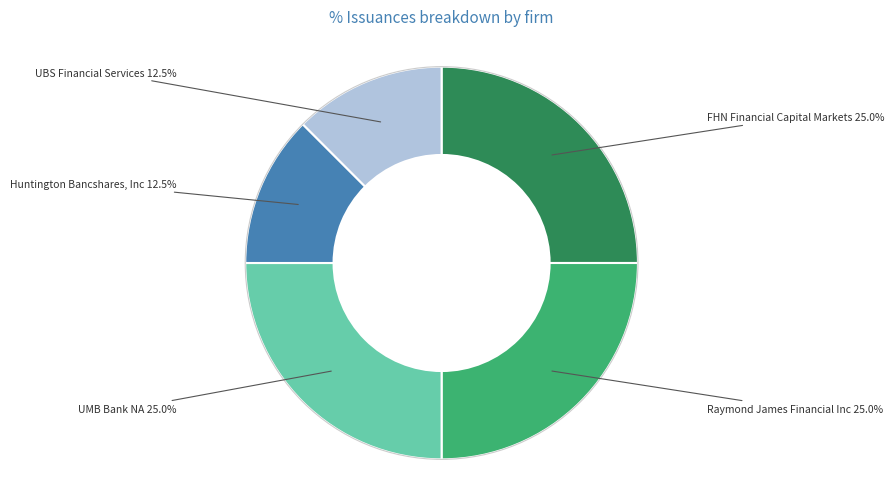

What percentage is the FHN Financial Capital Markets slice, to the nearest percent?

25%